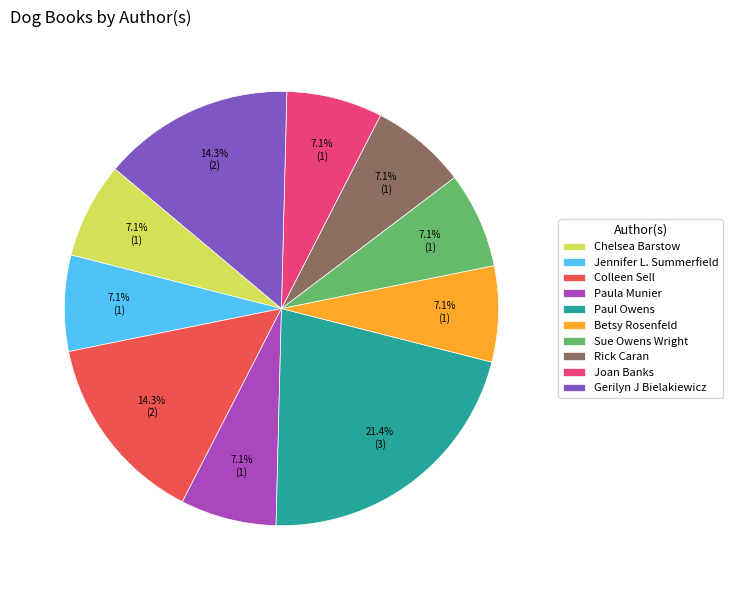

To the nearest percent, what percentage of the pie is Gerilyn J Bielakiewicz?

14%